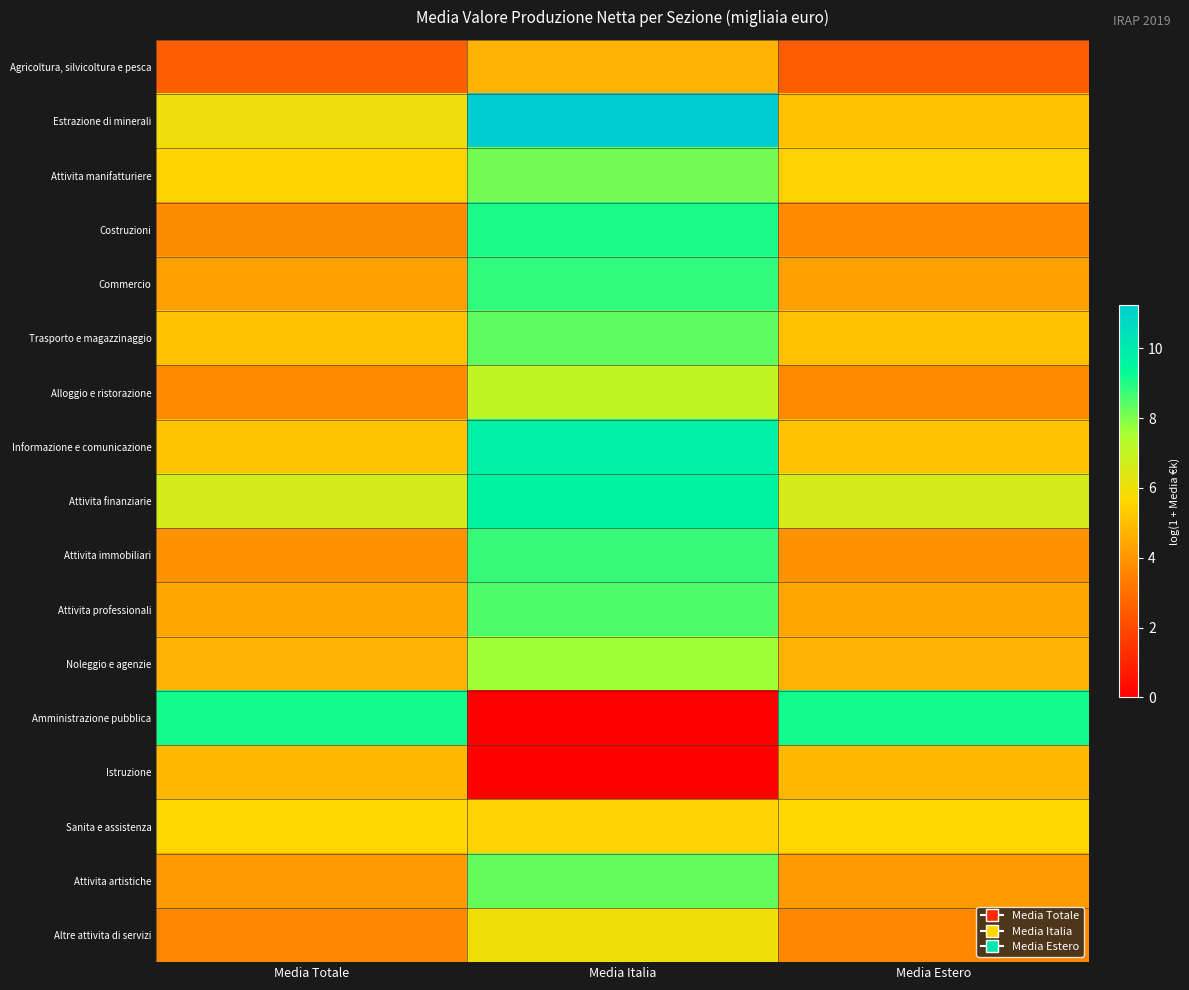

What is the total value across all series at Media Totale?

83.1